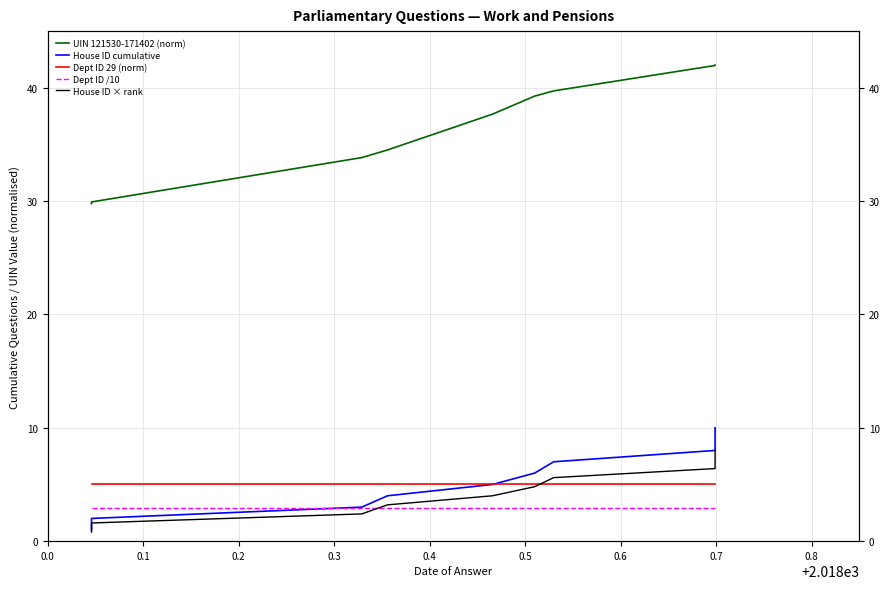

The Dept ID /10 series shows 2.9 at 0.3. True or false?

True